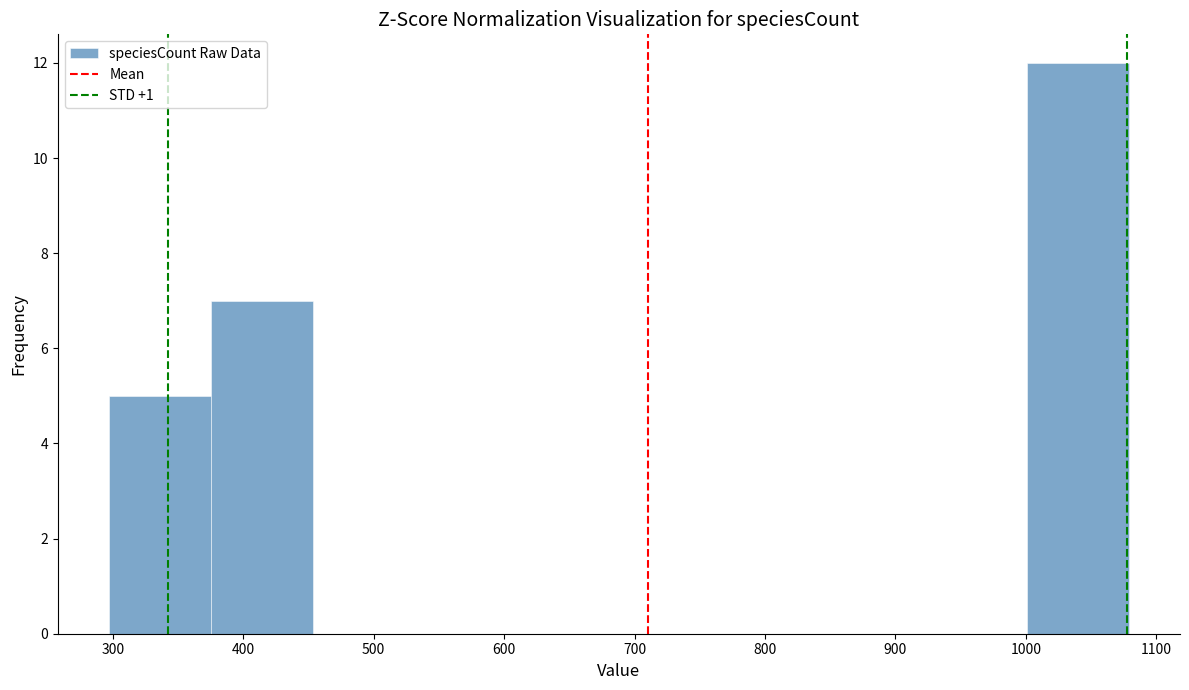

How tall is the bar that spans 380 to 450 on the x-axis? Neither the bar edges nor the heights are printed on the chart, so give them approximately, as read against the axes.

7